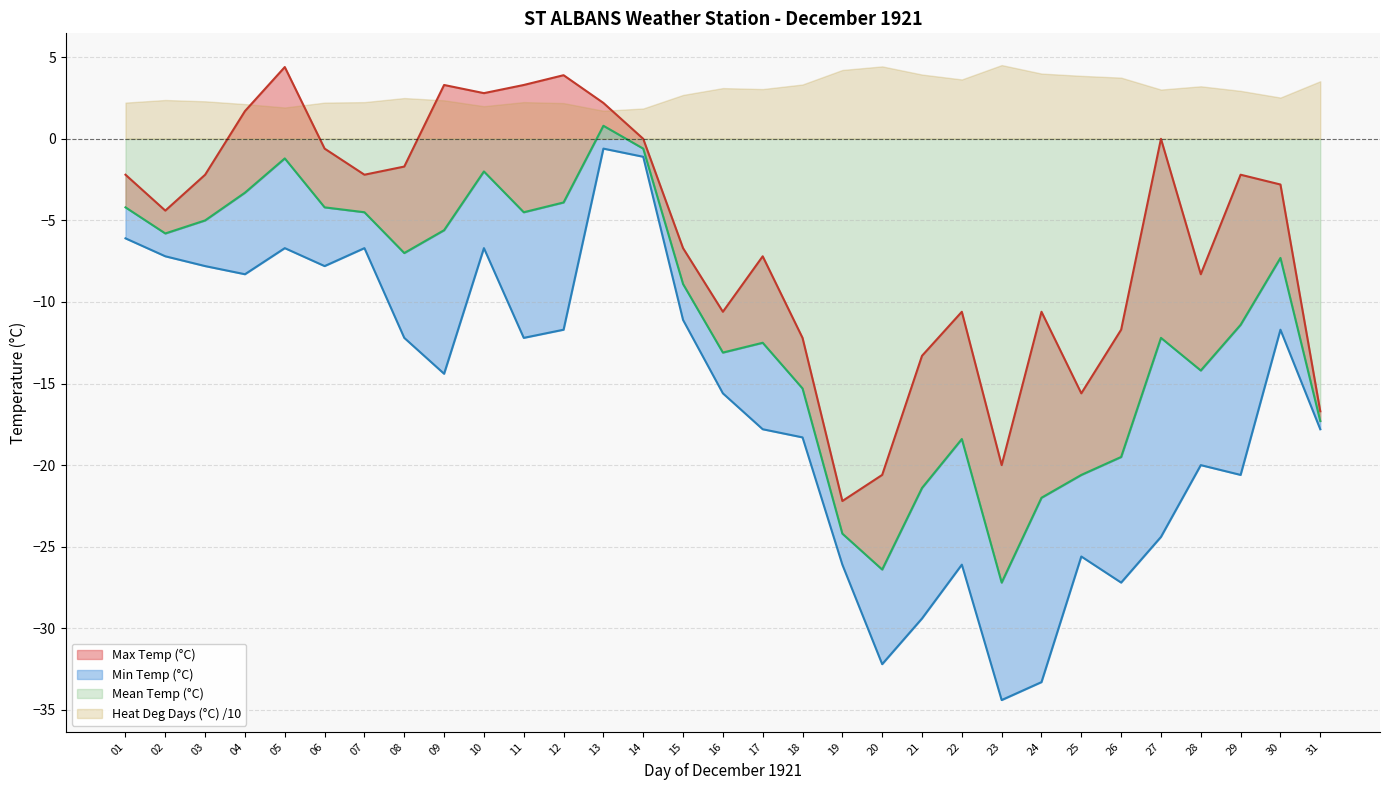

Which series has the largest range (max minus min)?

Min Temp (°C)